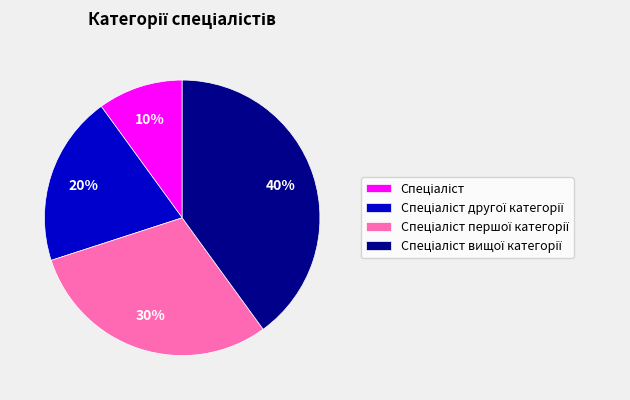

To the nearest percent, what is the difference between the largest and smallest slice percentages?

30%